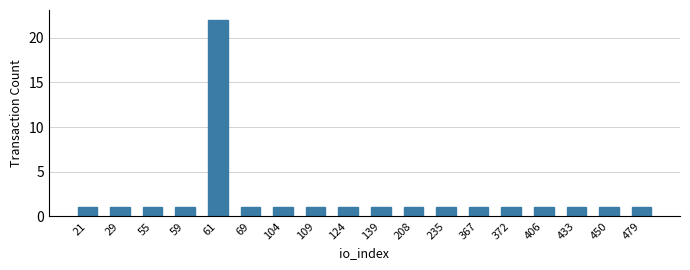

Reading left to right, transcribe all the data shown in this chart.

21=1	29=1	55=1	59=1	61=22	69=1	104=1	109=1	124=1	139=1	208=1	235=1	367=1	372=1	406=1	433=1	450=1	479=1